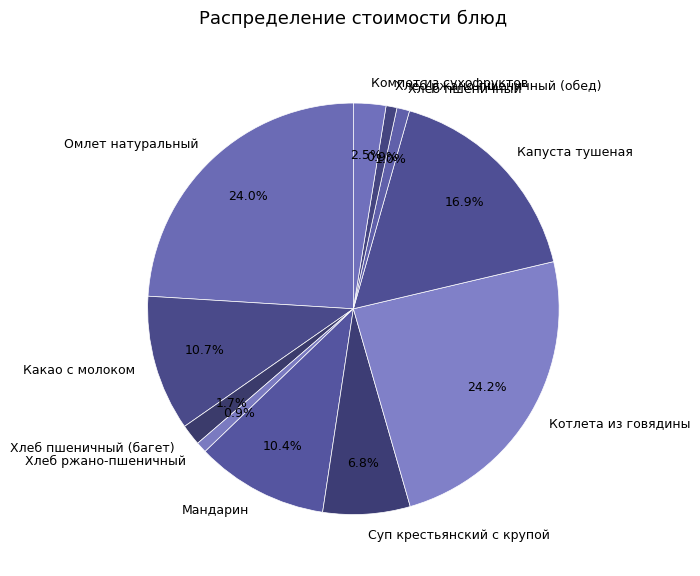

To the nearest percent, what is the combined percentage of Капуста тушеная and Хлеб ржано-пшеничный (обед)?

18%